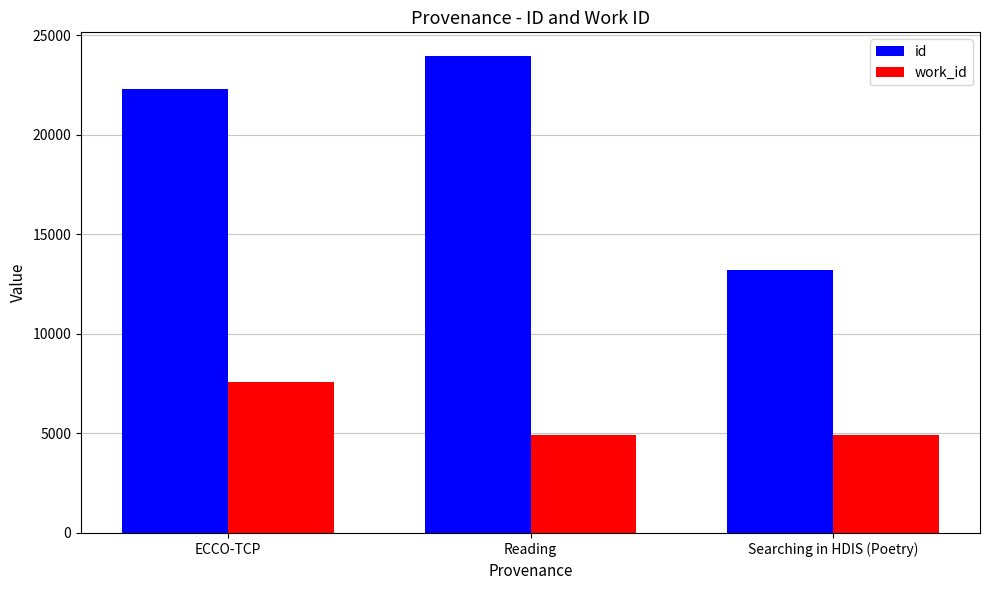

How many bars are there in total?

6